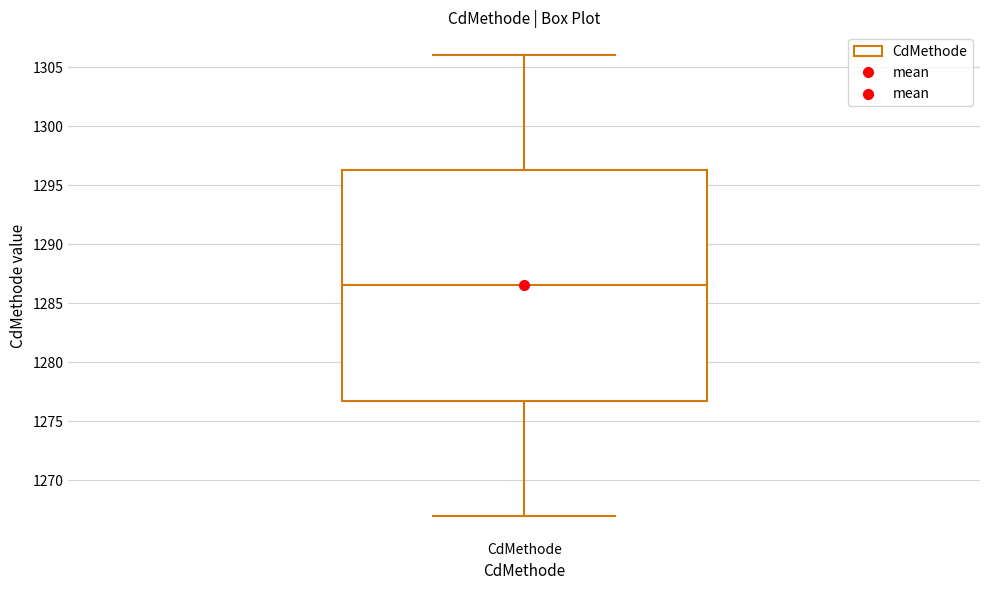

Read this box plot against the y-axis: the position of the median line, the range covered by the box, and the ends of both whiskers. The values are not printed on the chart, so give them approximately, as read against the axis.

median 1286.5, box 1277.0 to 1296.5, whiskers 1267.0 to 1306.0